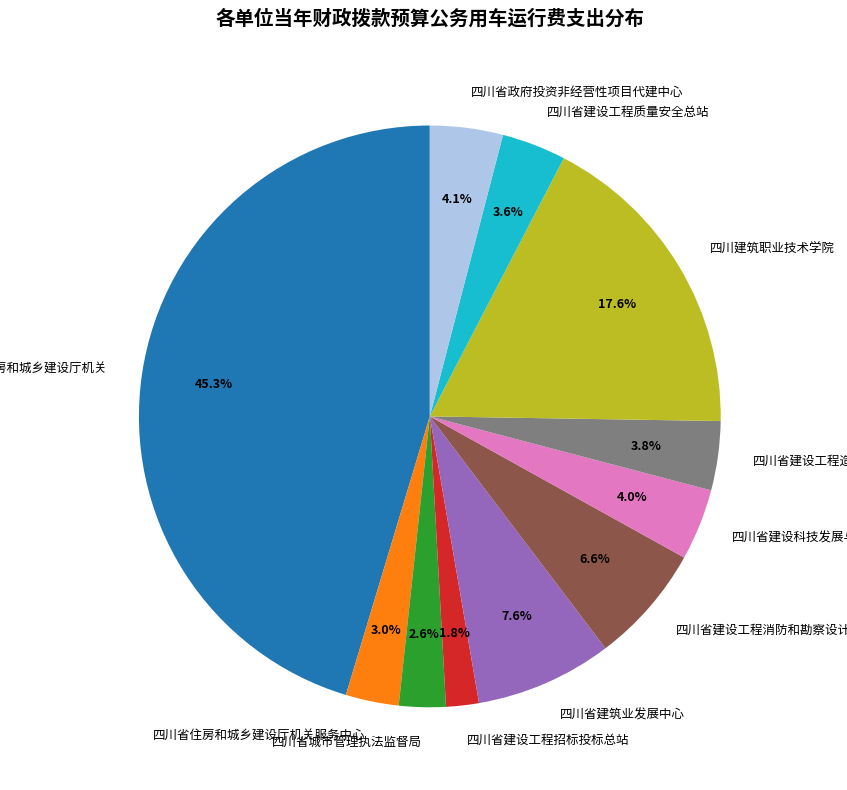

What percentage is NOT represented by 四川省住房和城乡建设厅机关?

54.7%